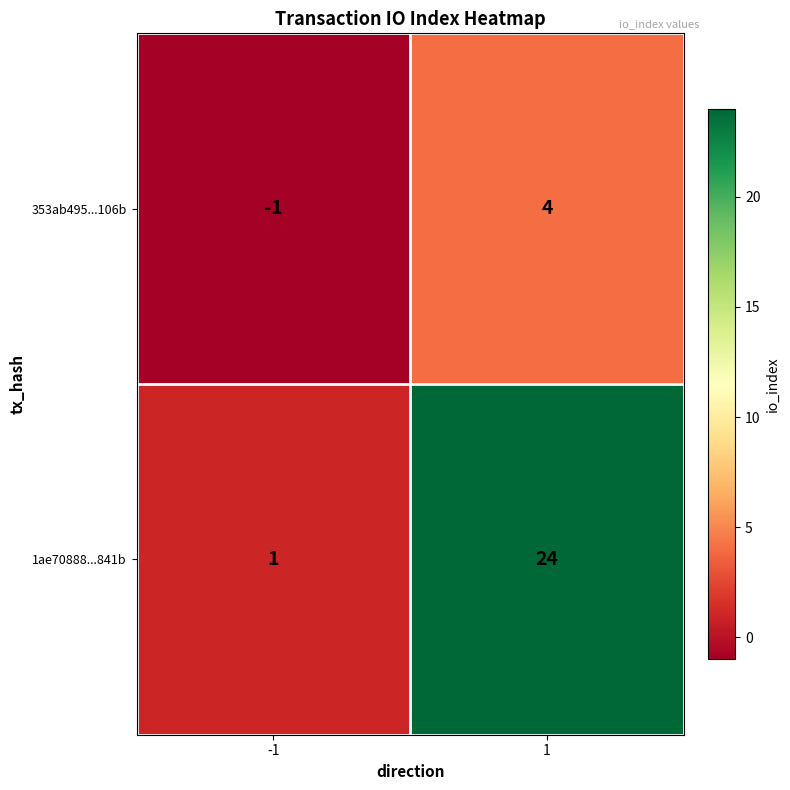

How many values in 353ab495...106b are above zero?

1